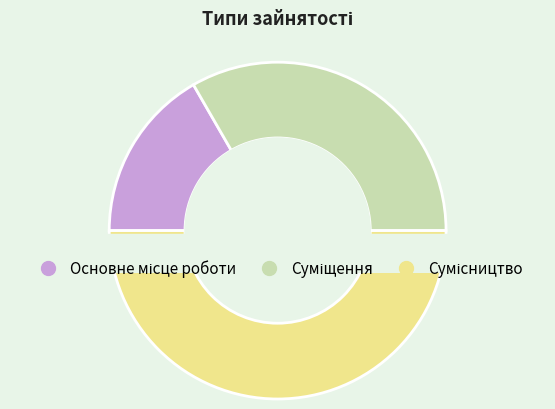

Is it true that Суміщення is 28% of the pie?

False